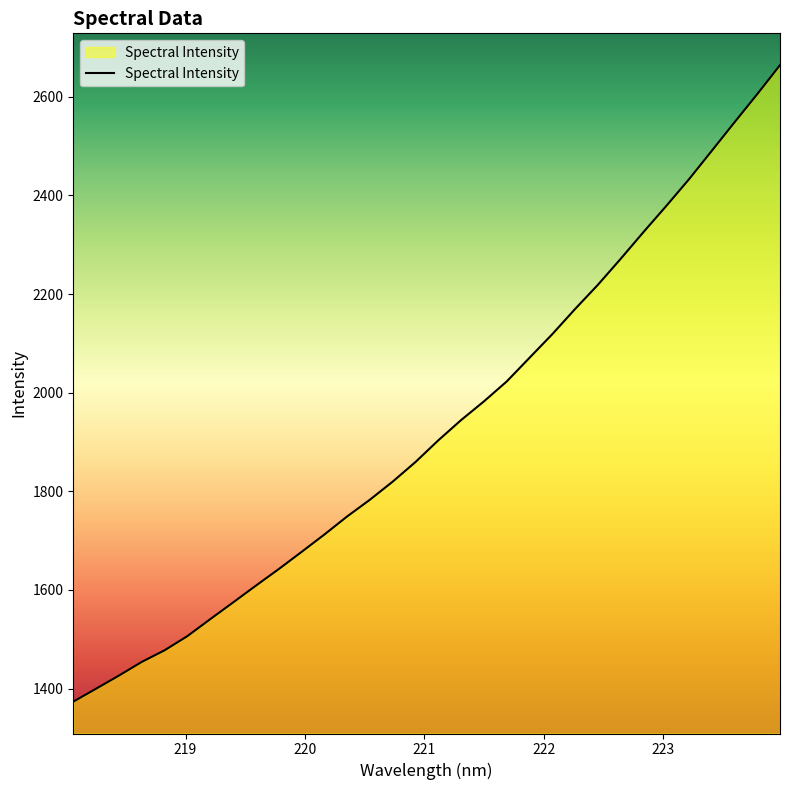

What is the minimum value shown in the chart?

1373.3